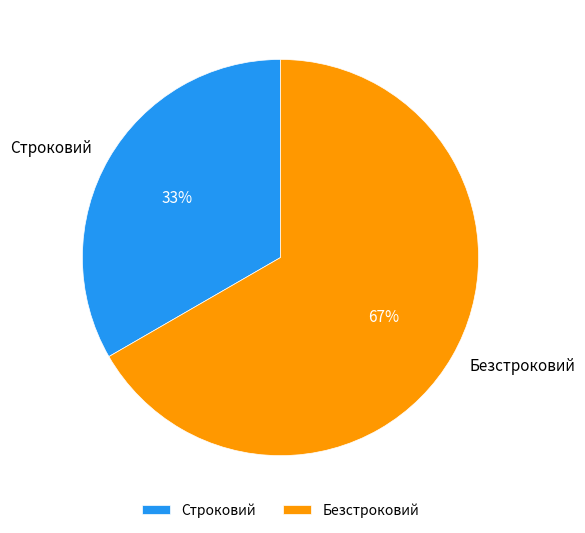

Which category has the smallest portion of the pie?

Строковий